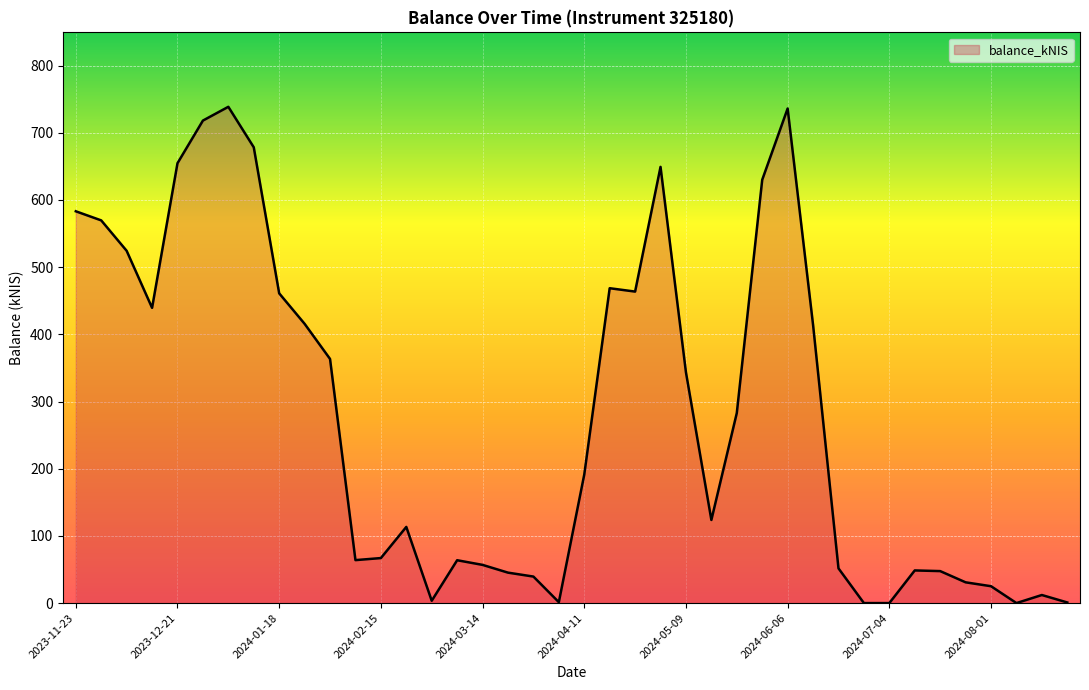

How many lines are shown in the chart?

1